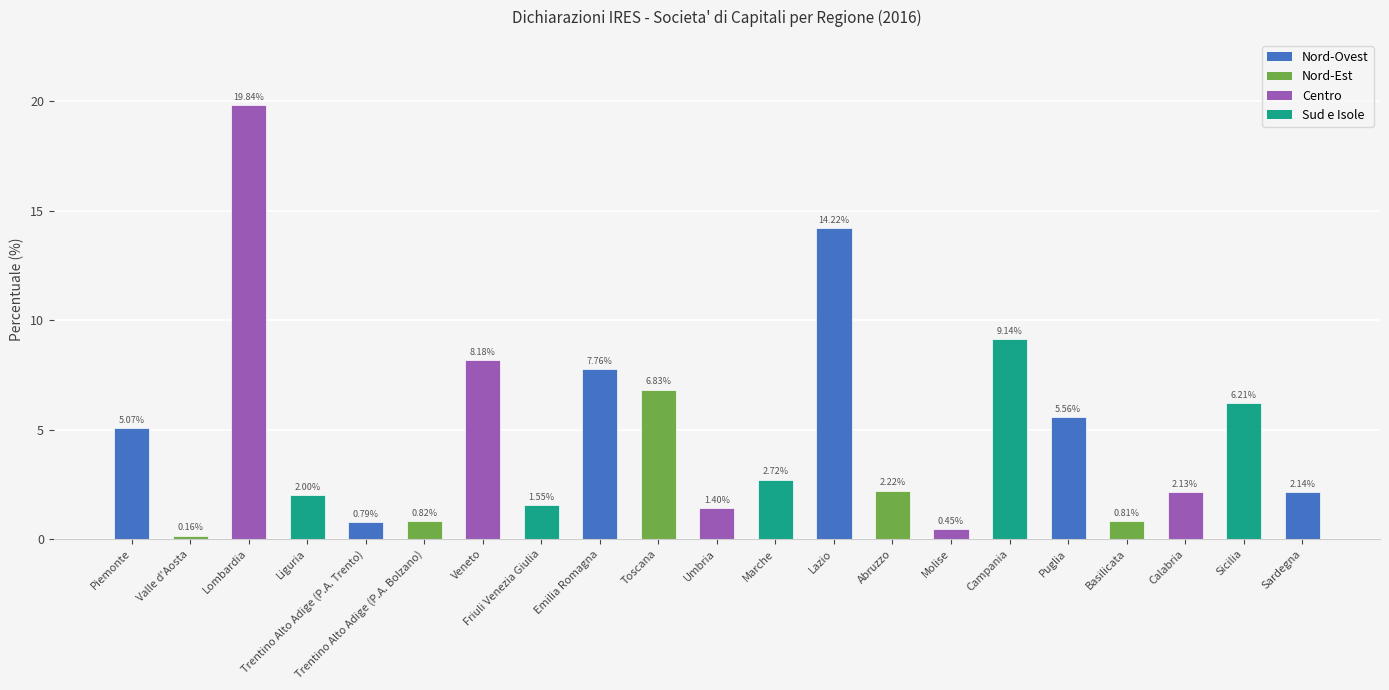

What is the sum of the values at Campania and Sicilia?

15.4